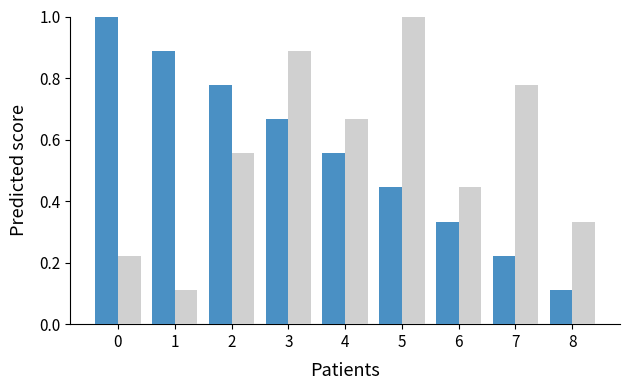

Are the bars grouped side by side (vs. stacked)?

Yes